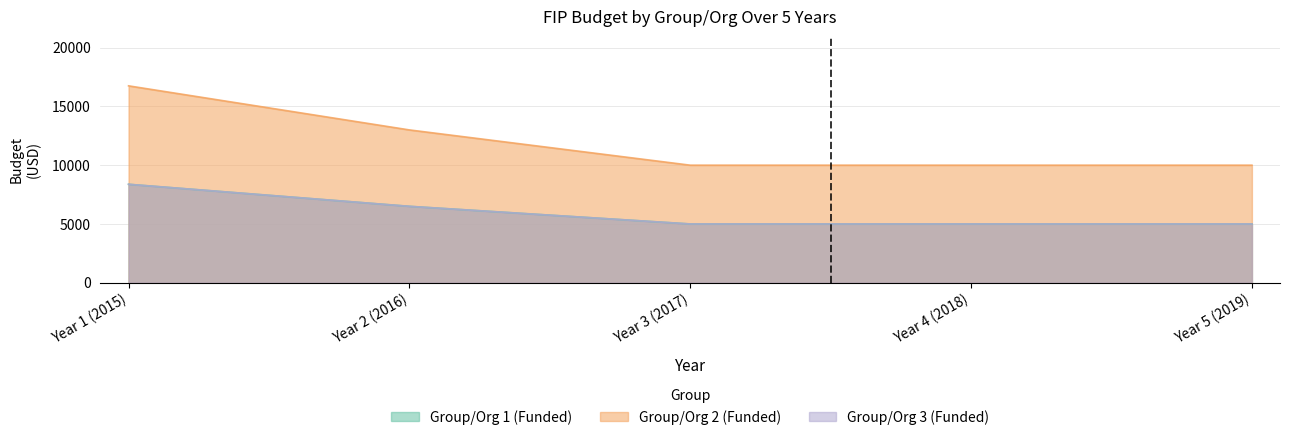

True or false: Group/Org 3 (Funded) has more than 2 points higher than both neighbors.

False